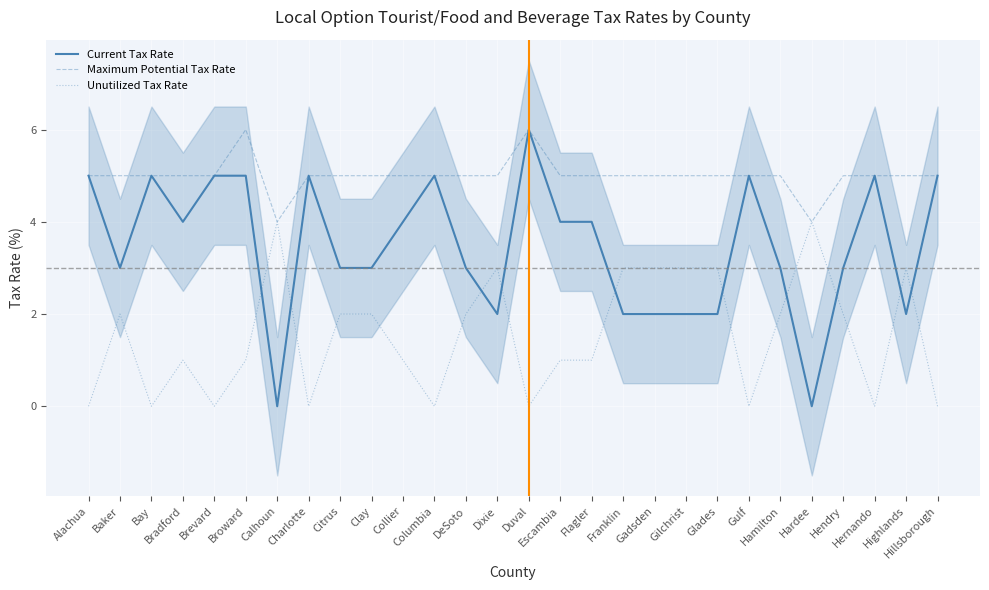

Which series has the largest range (max minus min)?

Current Tax Rate